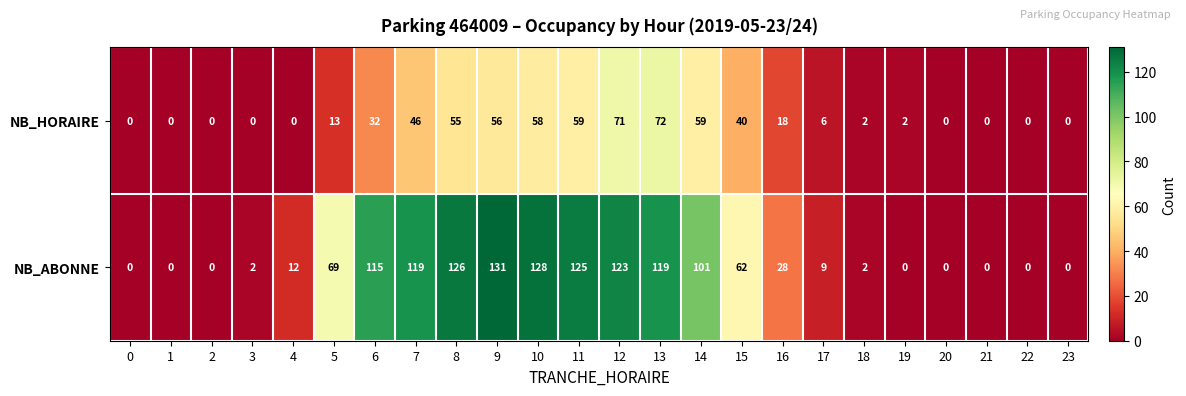

What is the greatest value displayed?

131